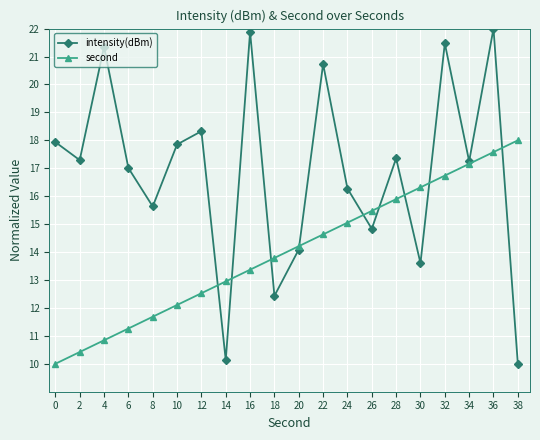

How many lines are shown in the chart?

2